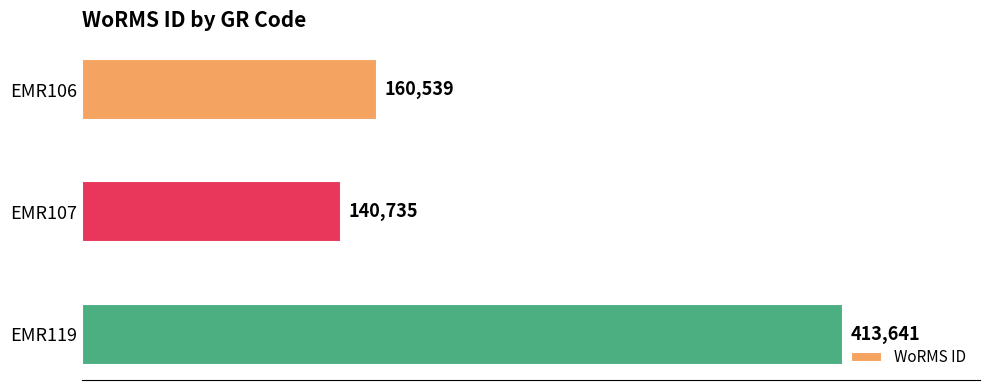

What is the difference between the second highest and minimum values?

19804